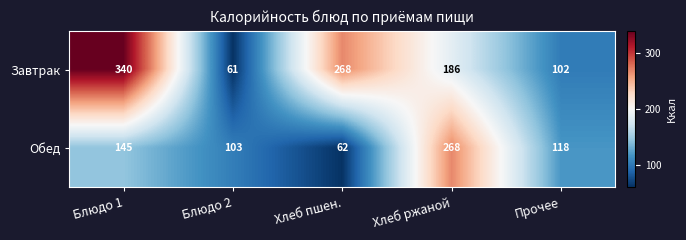

At how many categories does at least one series exceed 194?

3